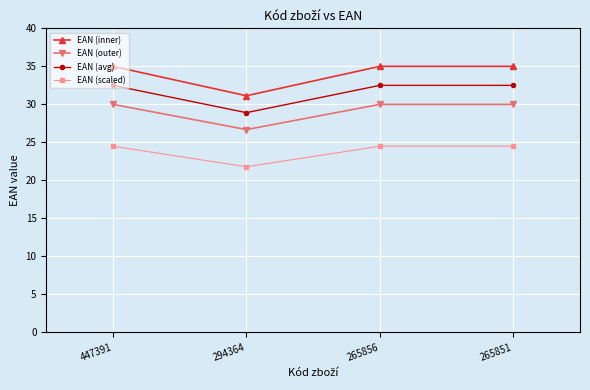

At which label does EAN (outer) first exceed 29?

447391